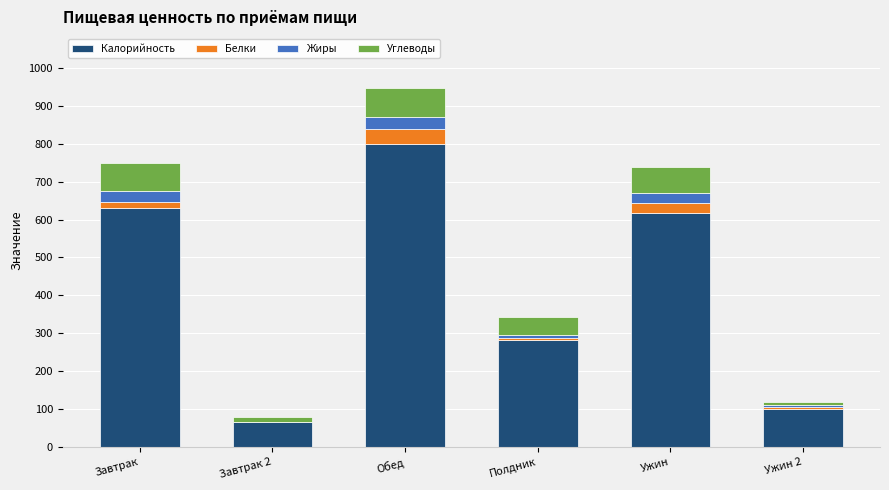

Reading left to right, transcribe the values for Калорийность.

Завтрак=631.0	Завтрак 2=65.0	Обед=800.0	Полдник=281.0	Ужин=618.0	Ужин 2=100.0